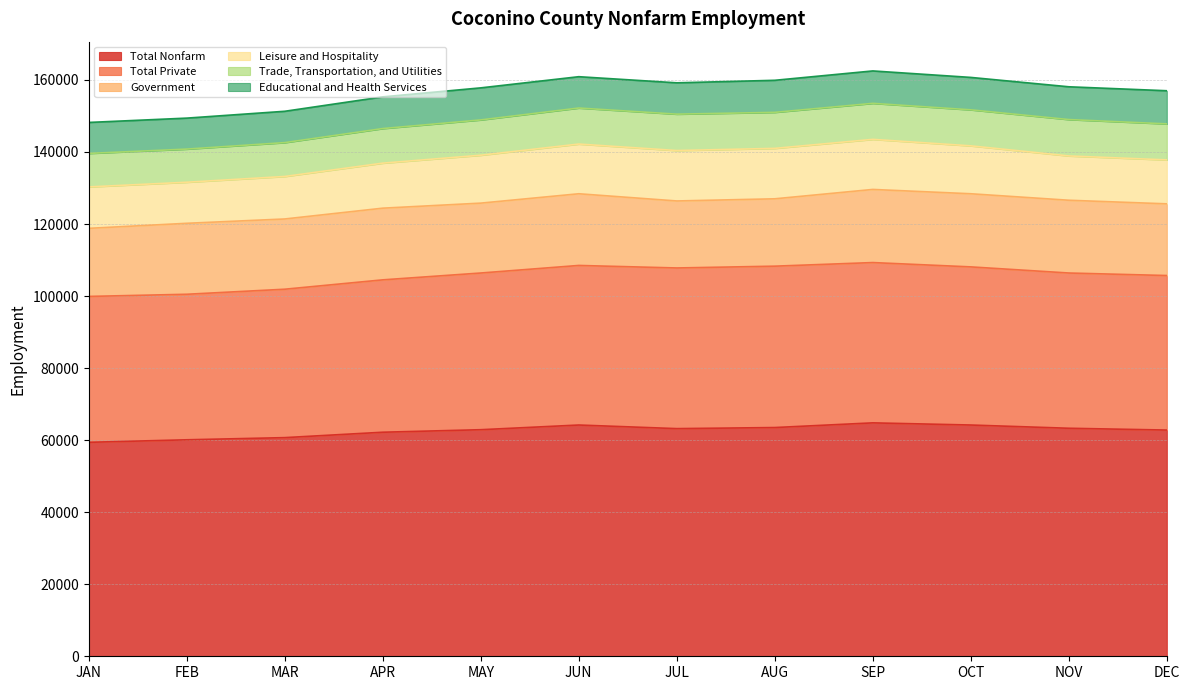

What is the label of the 9th point from the right?

APR